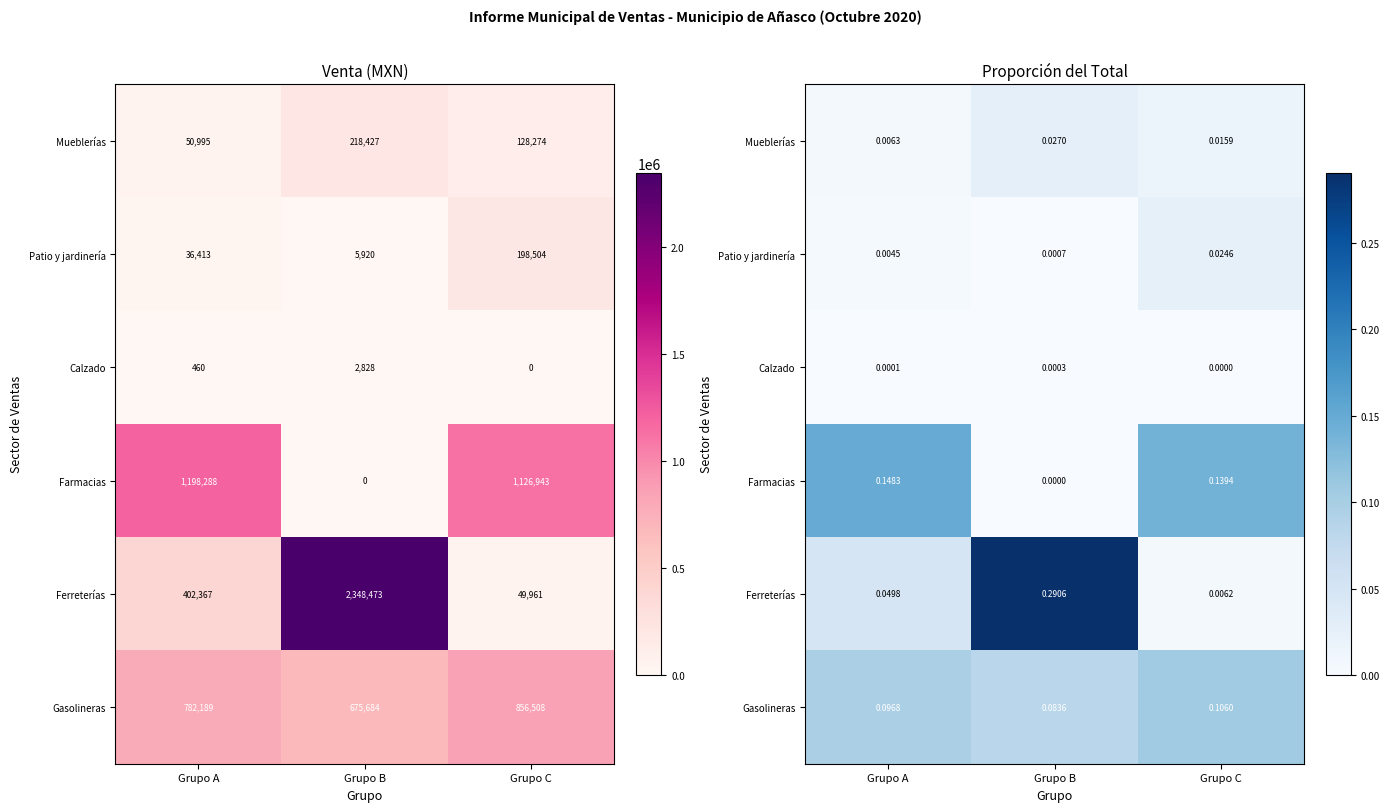

Count the number of categories in the chart.

3